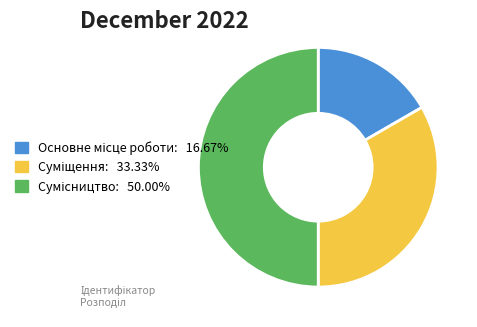

What percentage is the Основне місце роботи slice, to the nearest percent?

17%